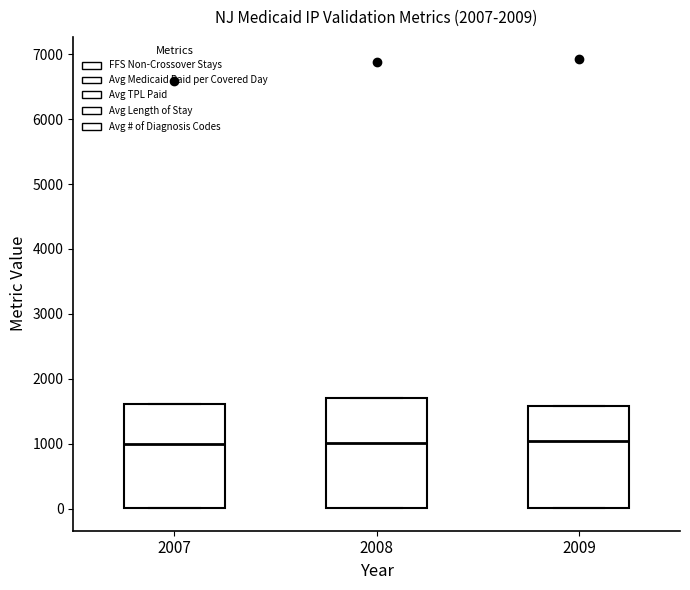

Where does the median line of the box at x = 2007 sit on the y-axis? The values are not printed on the chart, so give them approximately, as read against the axis.

1000